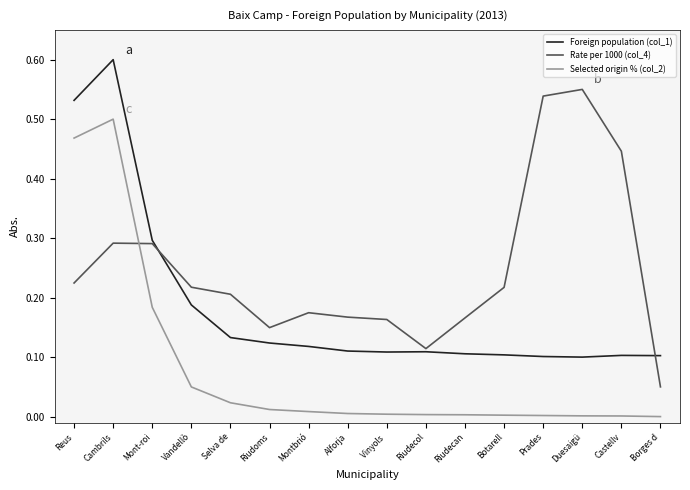

The Foreign population (col_1) series shows 0.5 at Reus. True or false?

True